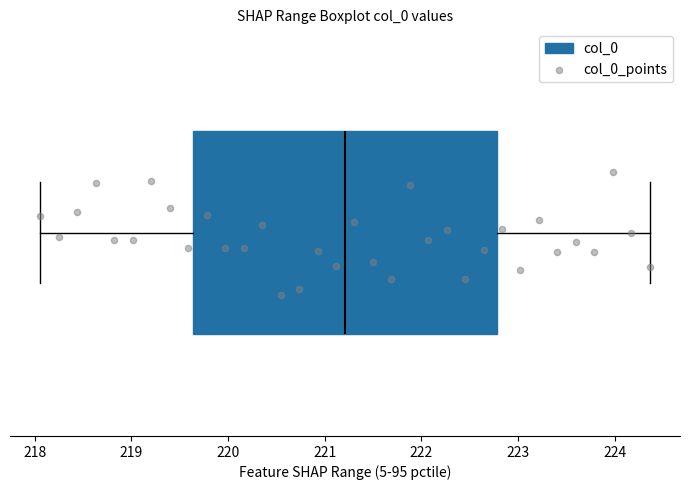

Where does the median line of the box sit on the x-axis? The values are not printed on the chart, so give them approximately, as read against the axis.

221.2